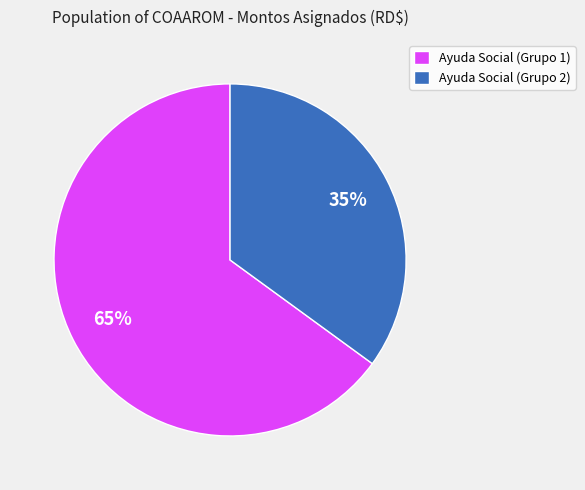

Is the sum of Ayuda Social (Grupo 2) and Ayuda Social (Grupo 1) greater than half?

Yes